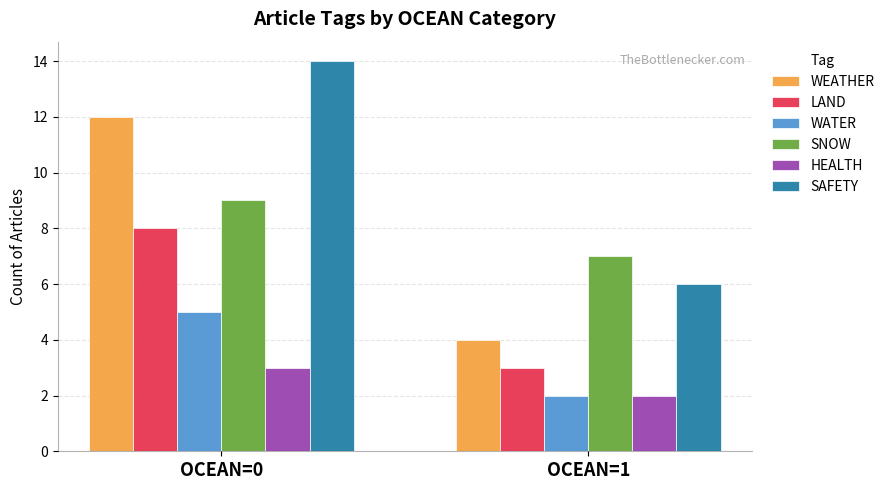

What is the spread (max minus min) of values at OCEAN=0?

11